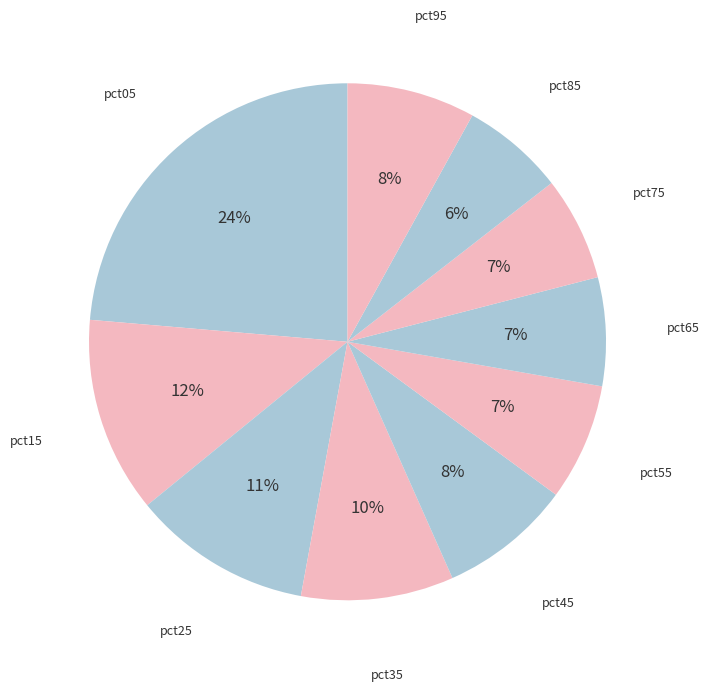

Is it true that pct25 is 11% of the pie?

True